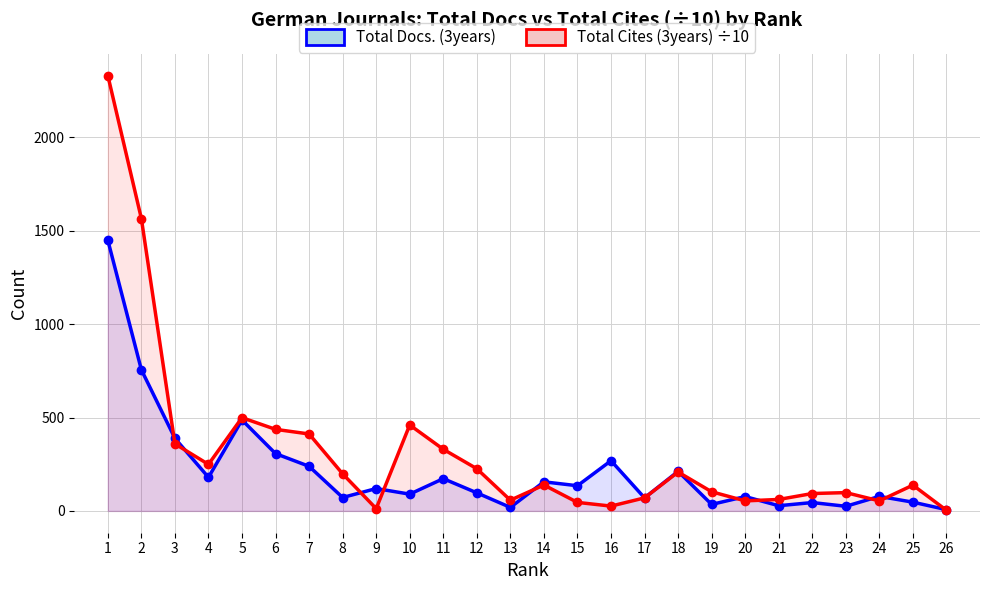

Reading left to right, transcribe all the data shown in this chart.

Total Docs. (3years): 1=1450.0	2=756.0	3=389.0	4=180.0	5=487.0	6=307.0	7=239.0	8=72.0	9=120.0	10=90.0	11=173.0	12=97.0	13=19.0	14=156.0	15=135.0	16=269.0	17=70.0	18=212.0	19=35.0	20=77.0	21=28.0	22=45.0	23=25.0	24=78.0	25=47.0	26=7.0
Total Cites (3years) ÷10: 1=2331.6	2=1565.7	3=359.3	4=249.4	5=499.5	6=436.9	7=412.2	8=198.7	9=12.5	10=460.4	11=330.2	12=226.1	13=57.7	14=138.8	15=45.8	16=26.0	17=70.0	18=208.4	19=102.7	20=53.9	21=61.6	22=93.3	23=98.2	24=53.9	25=138.2	26=3.4